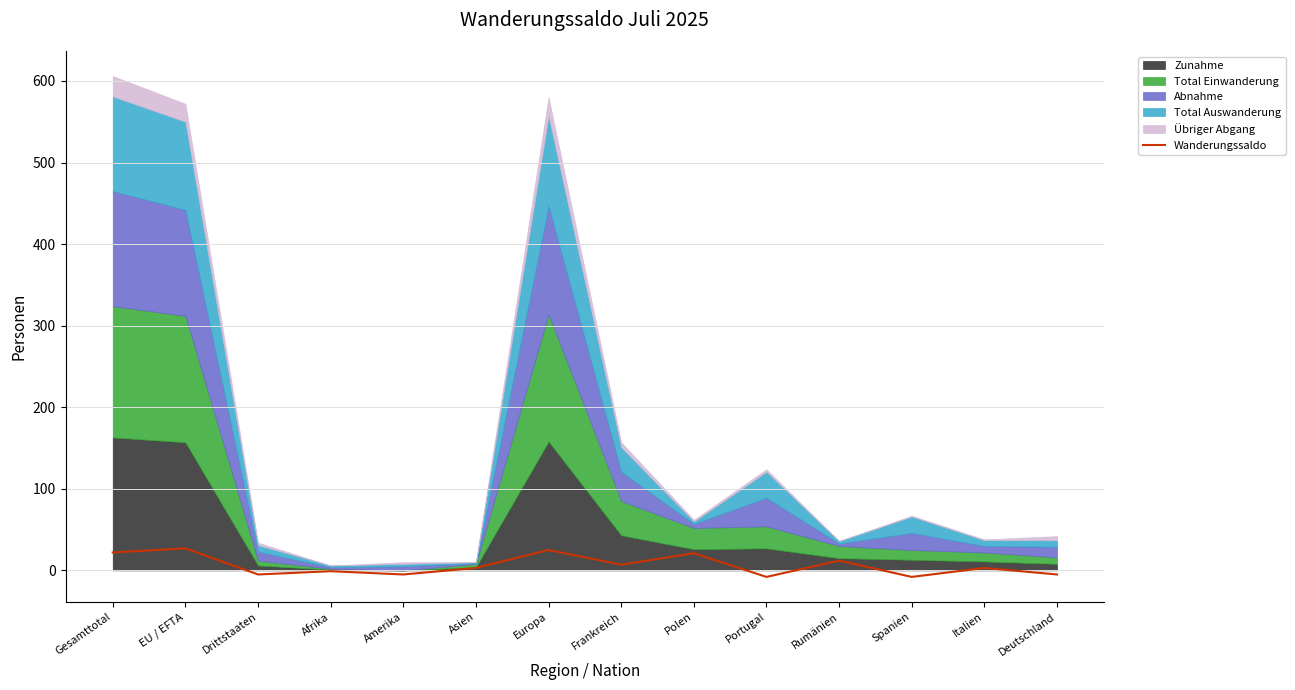

What position from the left is Europa?

7